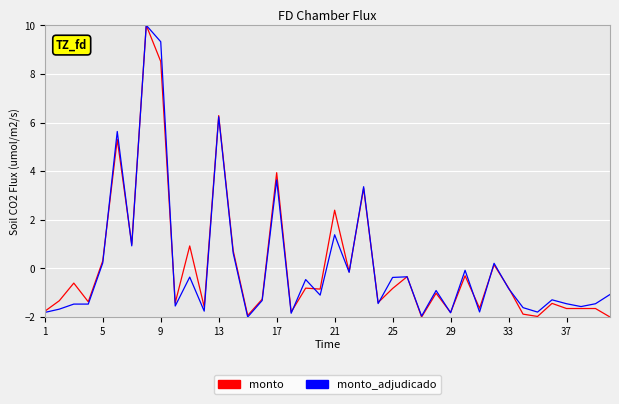

How many positive values does the monto_adjudicado series have?

11